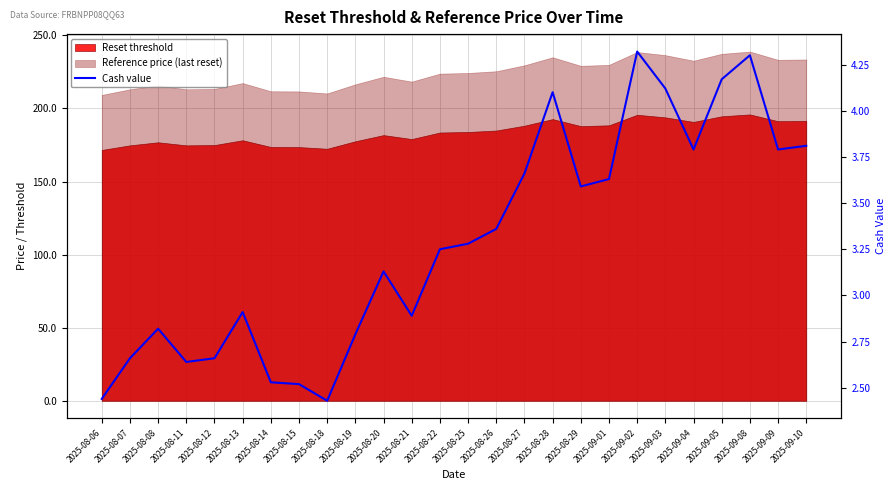

Which category has the lowest value across all series?

2025-08-18